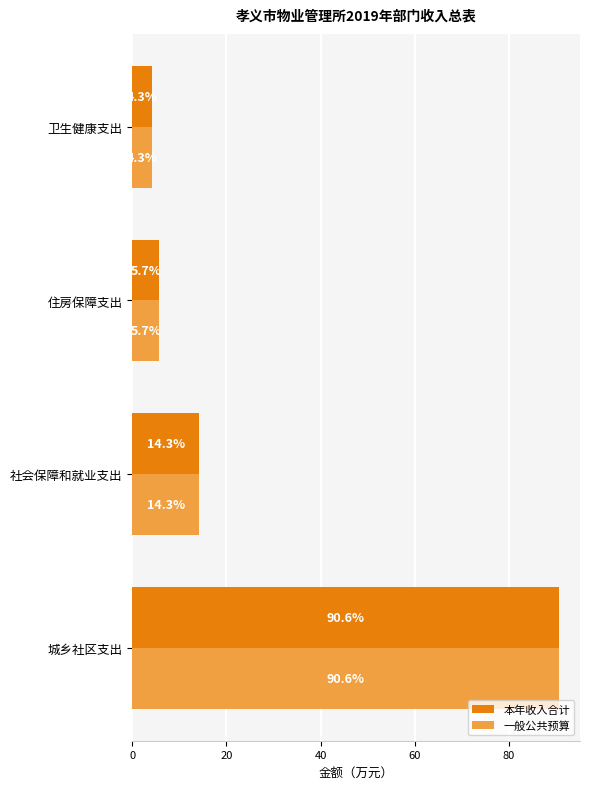

What is the maximum value for 一般公共预算?

90.6